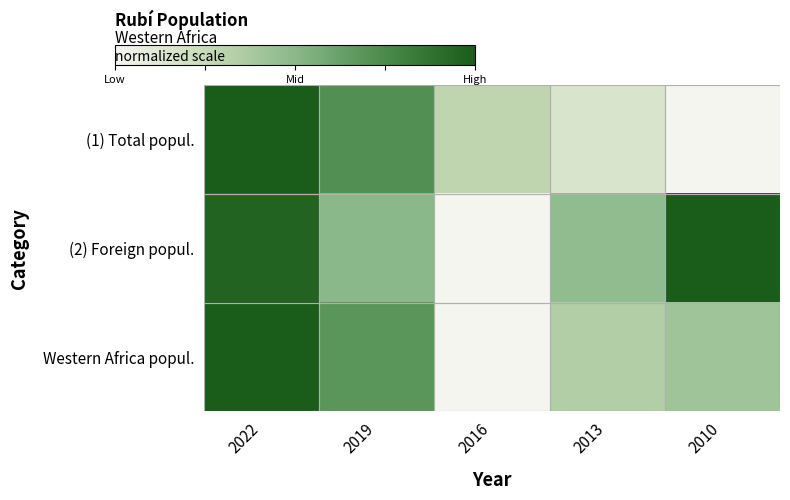

Which has a higher value, 2013 or 2022?

2022